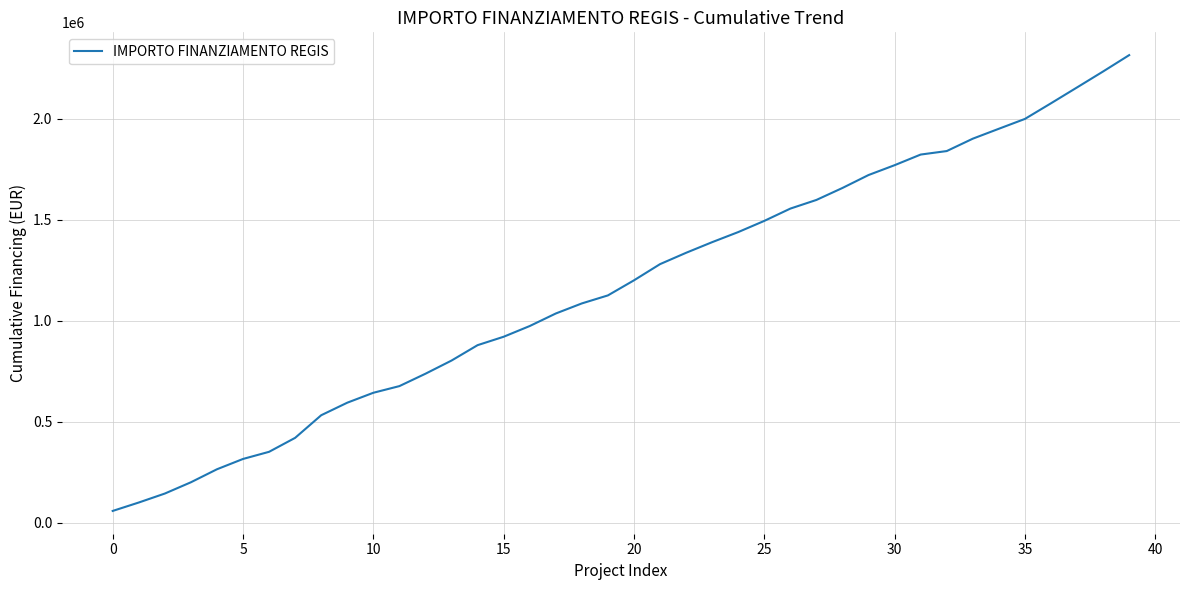

What is the smallest value displayed?

59706.2